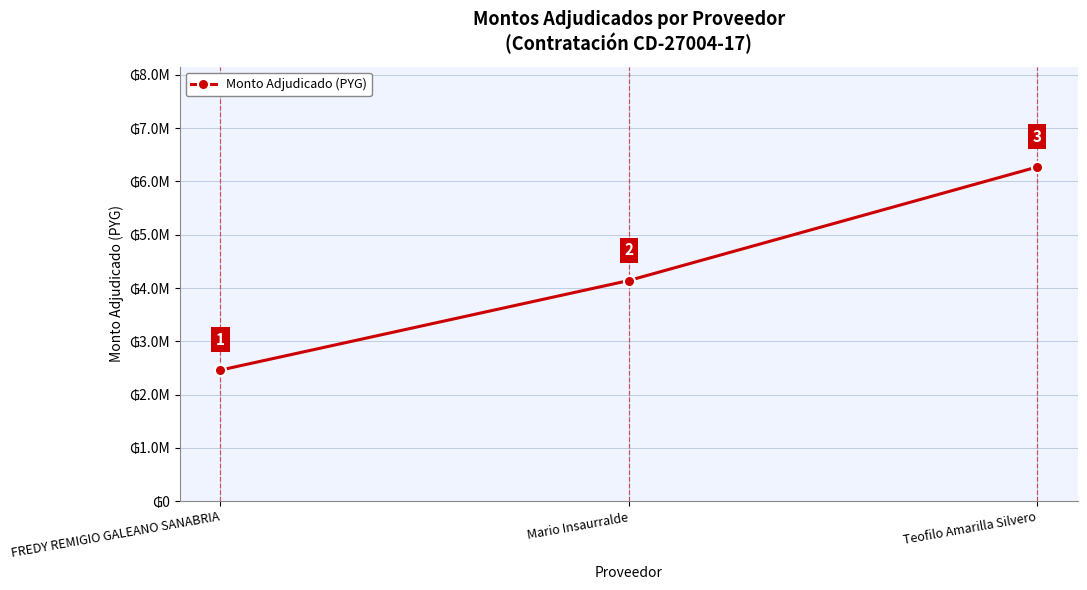

The chart shows a value of 2460000 at FREDY REMIGIO GALEANO SANABRIA. True or false?

True